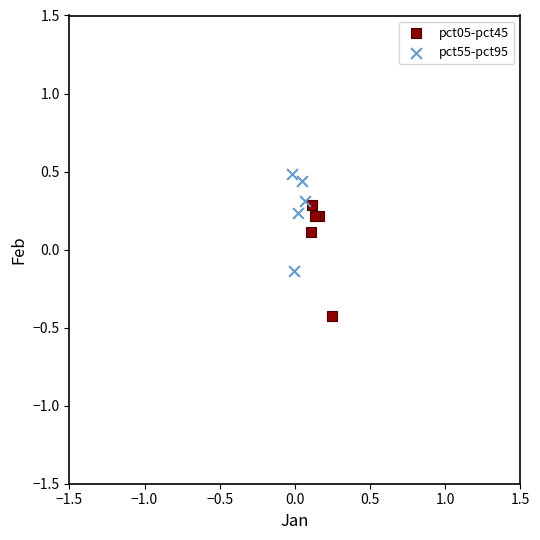

Which series reaches the maximum Y coordinate?

pct55-pct95